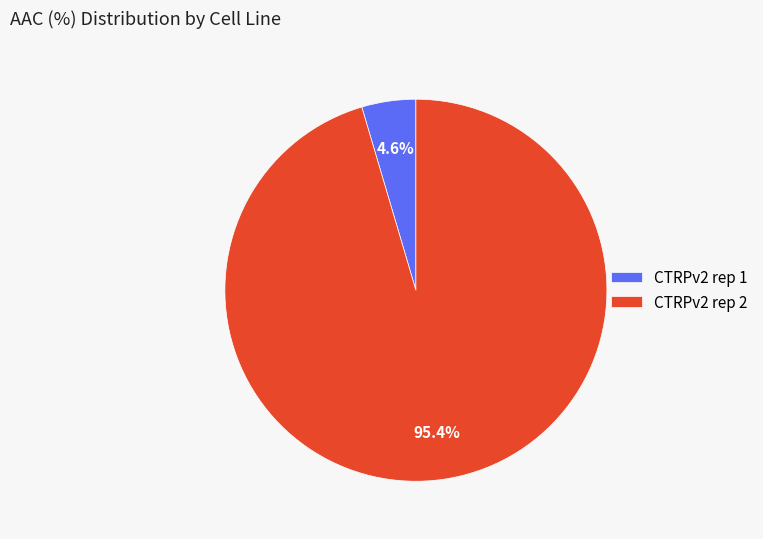

Count the number of slices in the pie.

2